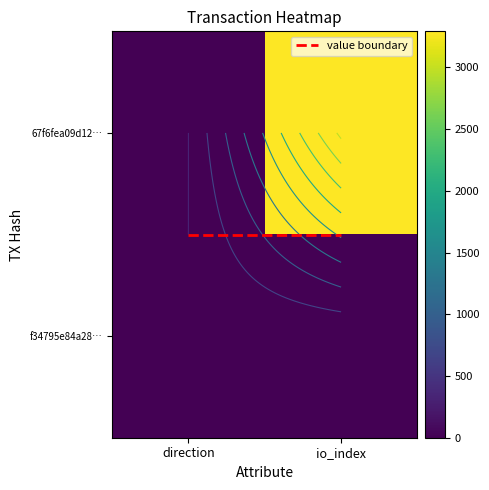

What is the sum of all 67f6fea09d12… values?

3292.0